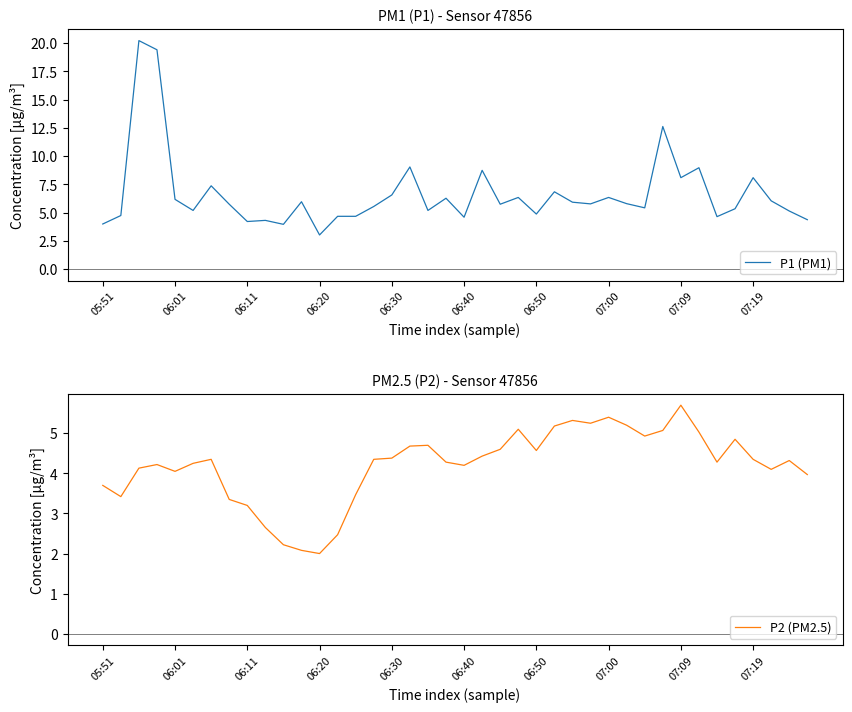

What are all the series names shown in the legend?

P1 (PM1), P2 (PM2.5)